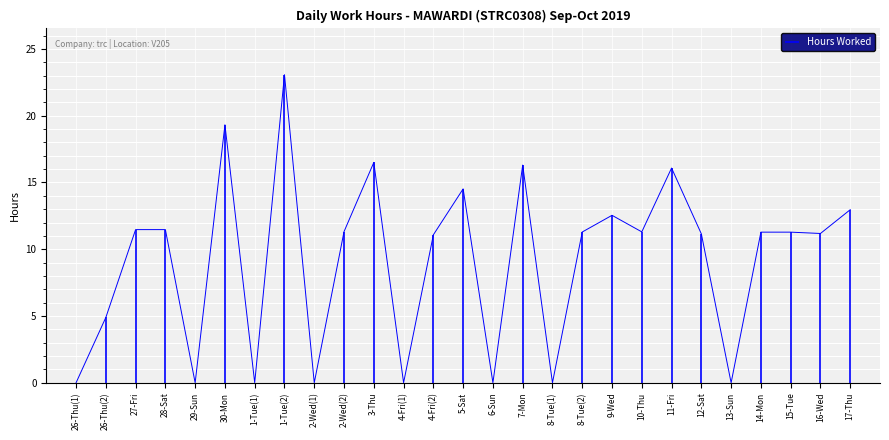

List the labels in order of value, smallest first.

26-Thu(1), 29-Sun, 1-Tue(1), 2-Wed(1), 4-Fri(1), 6-Sun, 8-Tue(1), 13-Sun, 26-Thu(2), 4-Fri(2), 12-Sat, 16-Wed, 14-Mon, 15-Tue, 8-Tue(2), 10-Thu, 2-Wed(2), 27-Fri, 28-Sat, 9-Wed, 17-Thu, 5-Sat, 11-Fri, 7-Mon, 3-Thu, 30-Mon, 1-Tue(2)